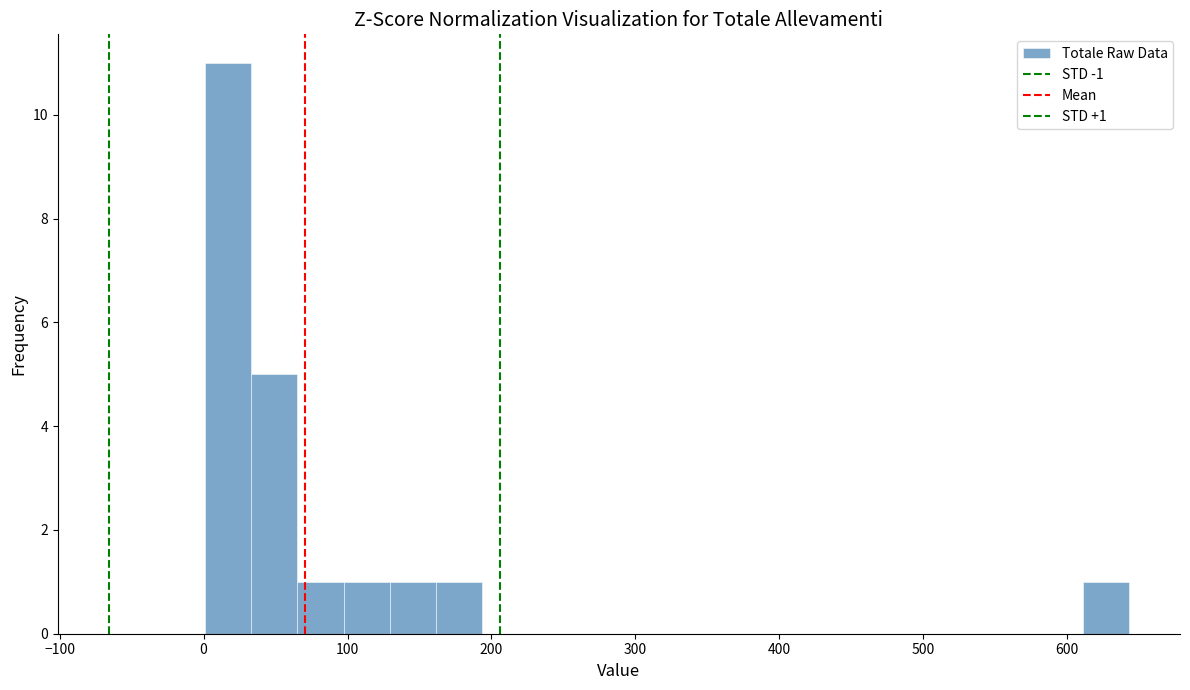

Around what value on the x-axis is the tallest bar? Give the approximate position of its centre, as read against the axis.

20